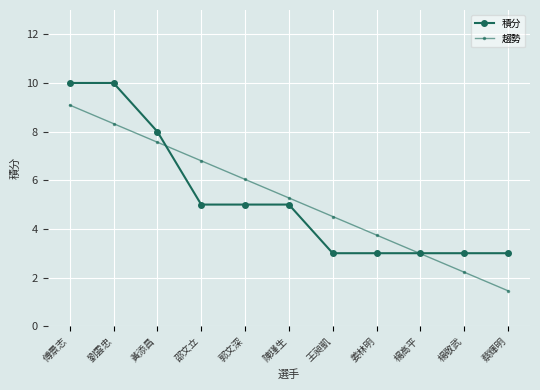

The value of 趨勢 at 王昶凱 is 7.8. True or false?

False